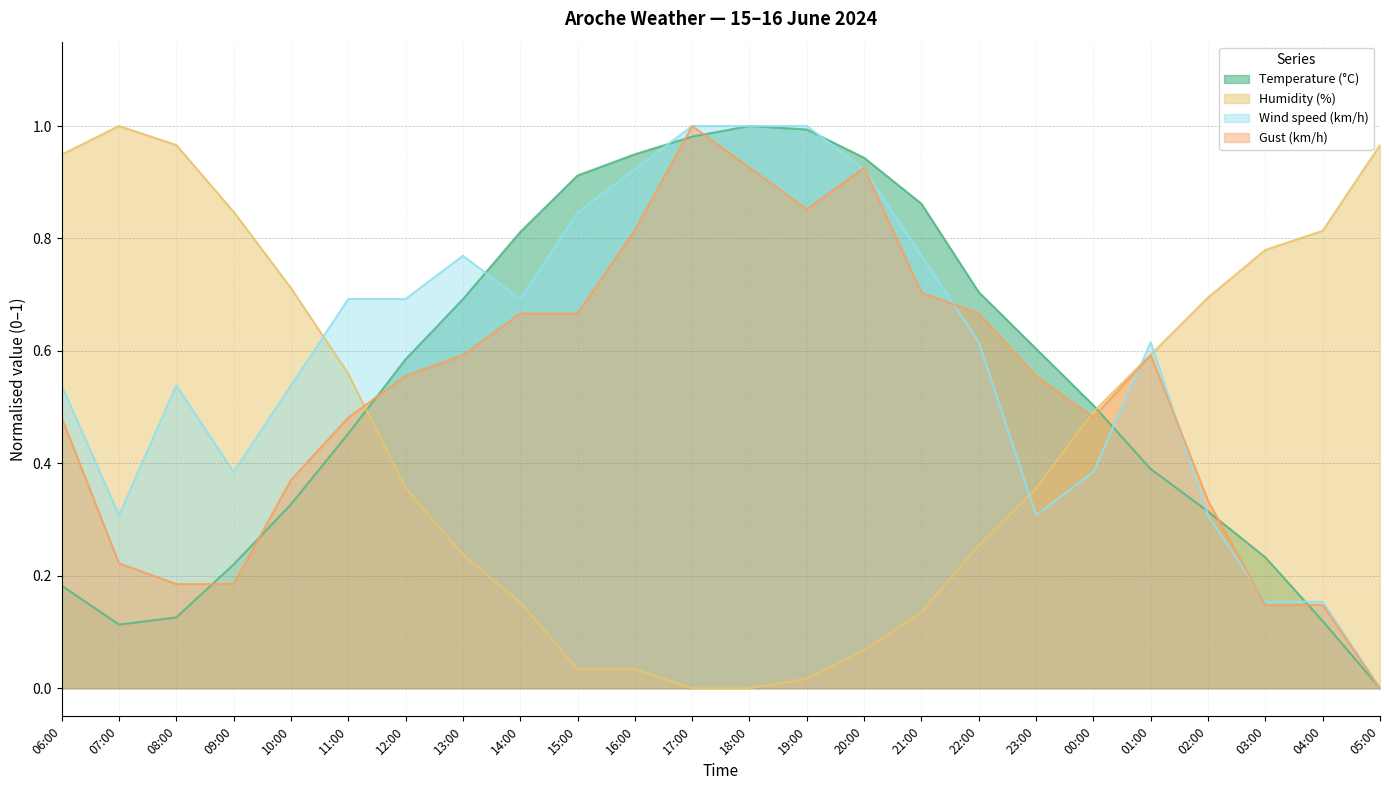

What position from the left is 21:00?

16